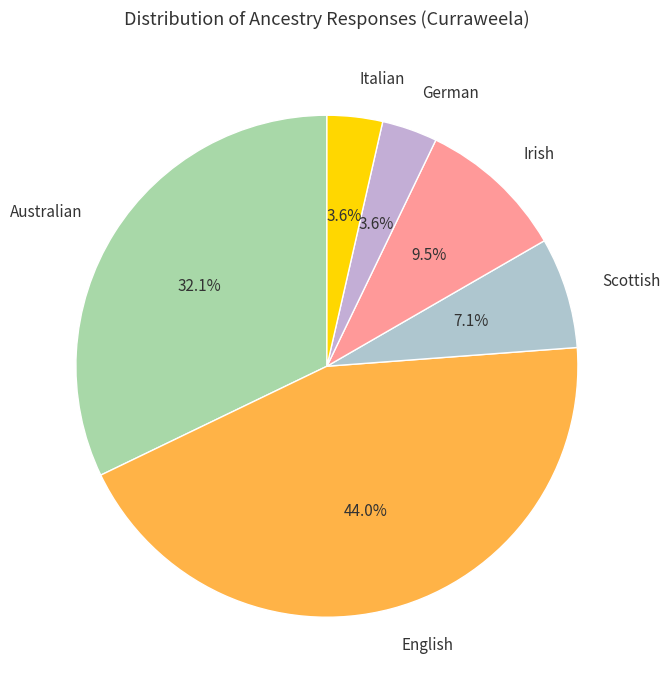

What is the ratio of the value at Italian to the value at Australian?

0.1